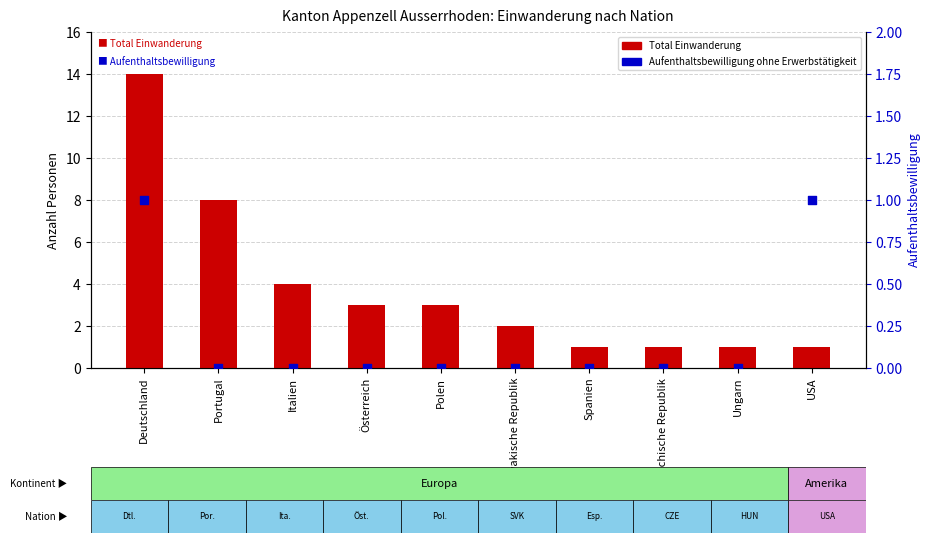

At how many categories does at least one series exceed 2?

5